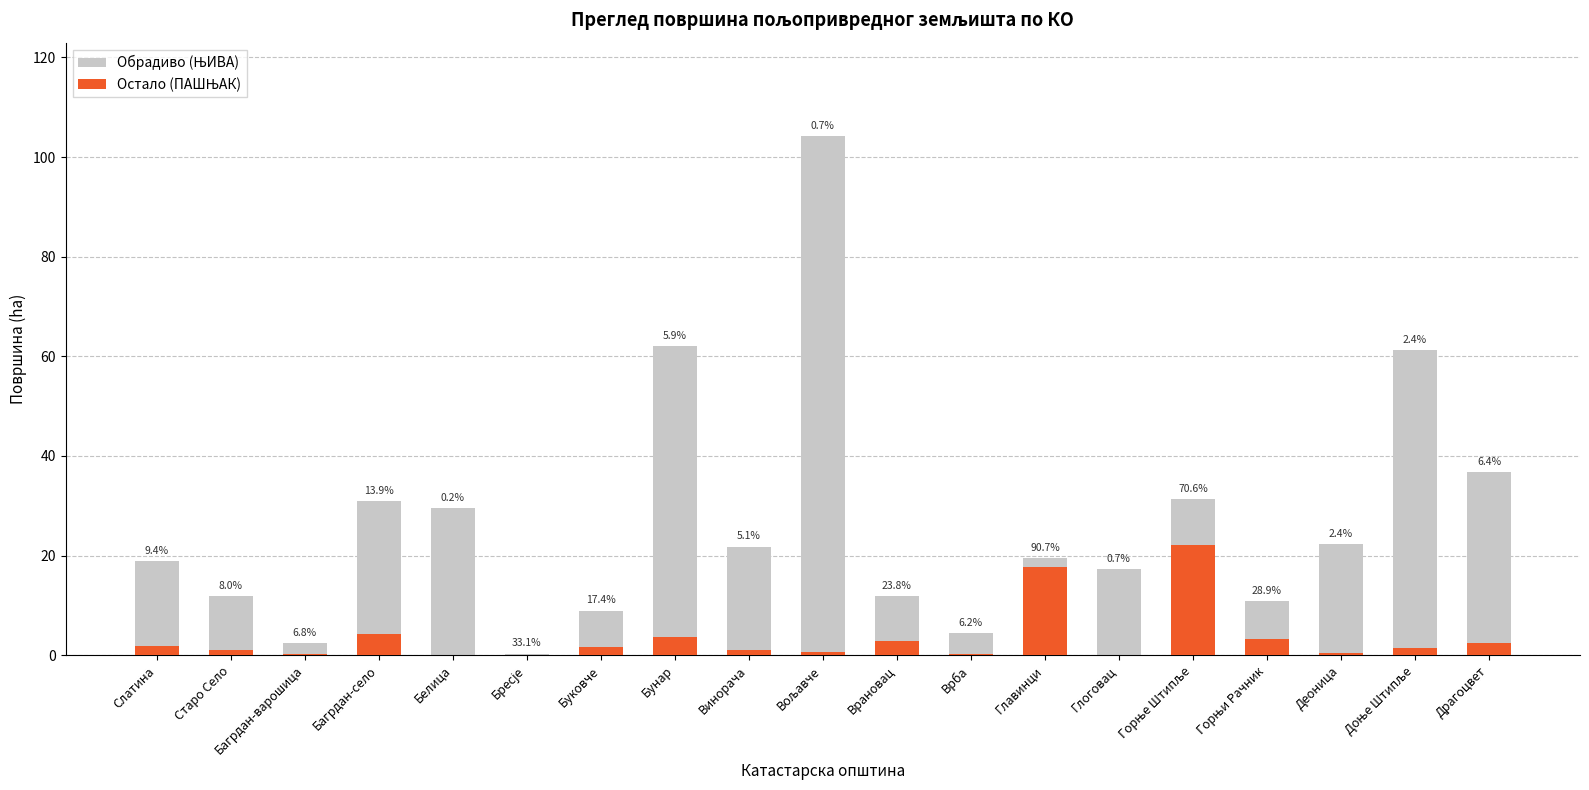

At how many categories does at least one series exceed 69?

1